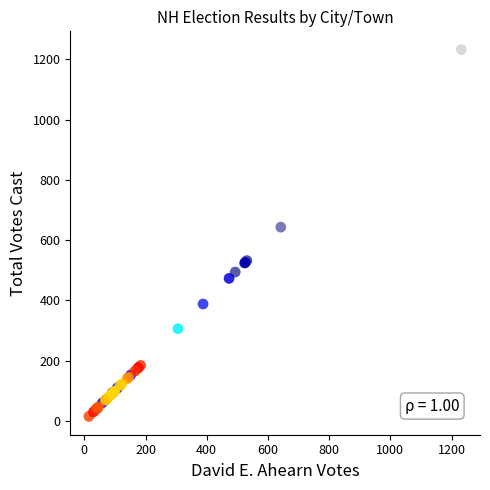

What Y value in the scatter plot is closest to 623?

643